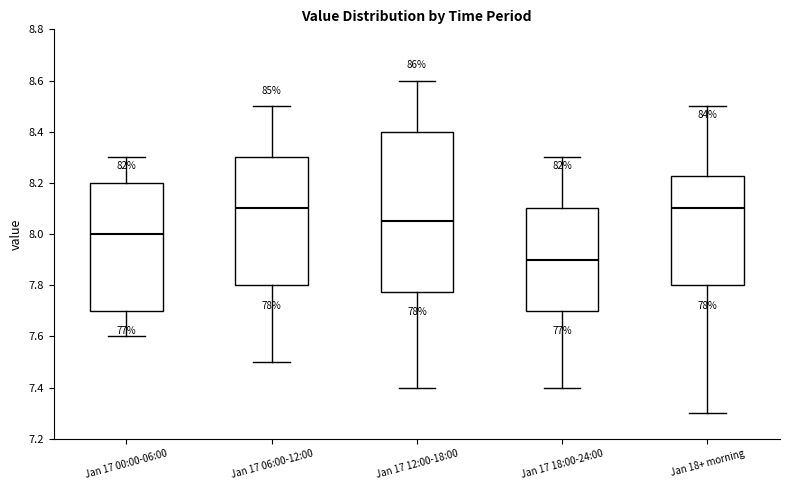

Reading left to right, read every box against the y-axis: the position of its median line, the range the box covers, and the ends of its whiskers. The values are not printed on the chart, so give them approximately, as read against the axis.

Jan 17 00:00-06:00: median 8.00, box 7.70 to 8.20, whiskers 7.60 to 8.30
Jan 17 06:00-12:00: median 8.10, box 7.80 to 8.30, whiskers 7.50 to 8.50
Jan 17 12:00-18:00: median 8.06, box 7.78 to 8.40, whiskers 7.40 to 8.60
Jan 17 18:00-24:00: median 7.90, box 7.70 to 8.10, whiskers 7.40 to 8.30
Jan 18+ morning: median 8.10, box 7.80 to 8.22, whiskers 7.30 to 8.50